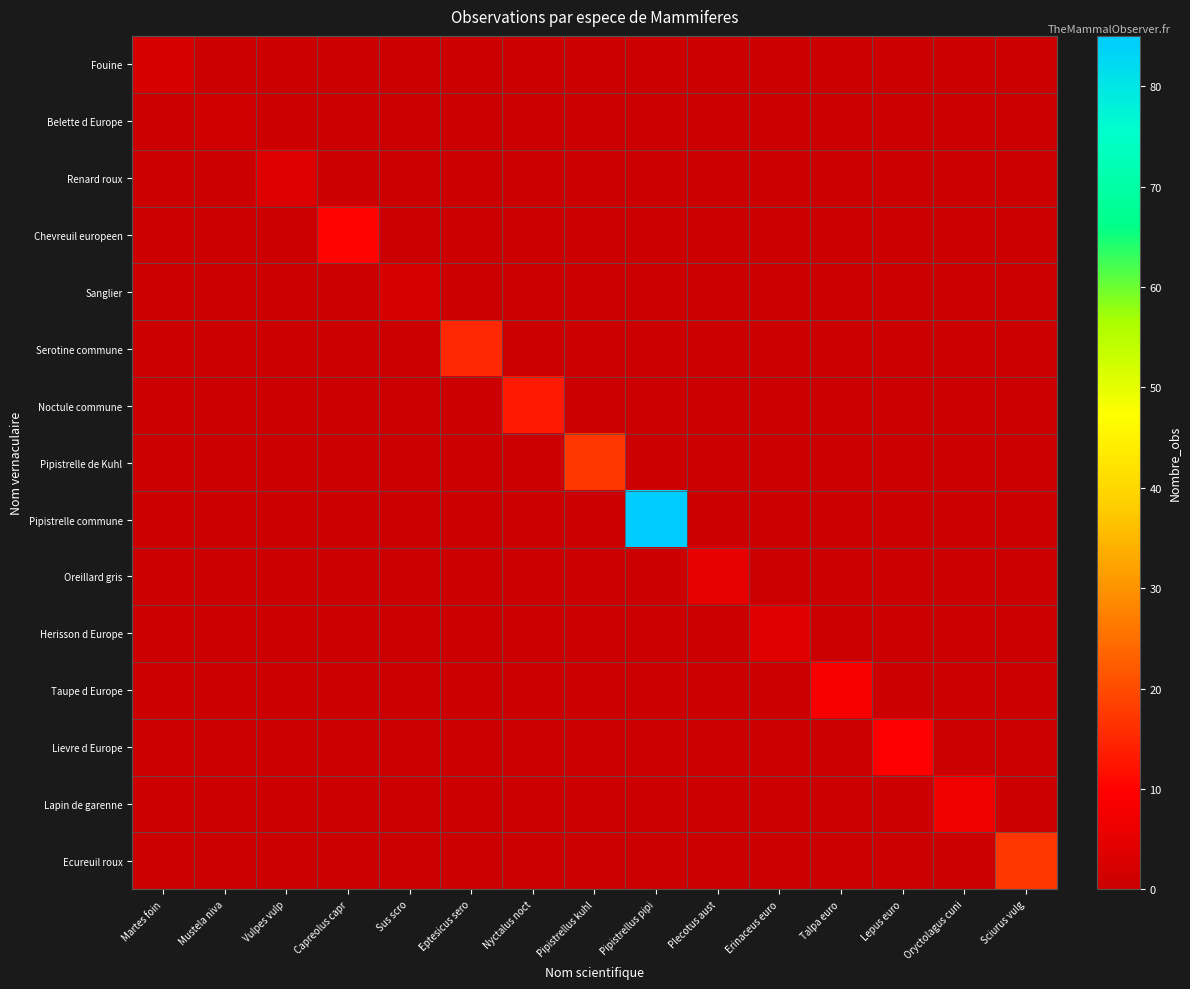

Reading left to right, list all the values displayed in this chart.

Fouine: Martes foin=2	Mustela niva=0	Vulpes vulp=0	Capreolus capr=0	Sus scro=0	Eptesicus sero=0	Nyctalus noct=0	Pipistrellus kuhl=0	Pipistrellus pipi=0	Plecotus aust=0	Erinaceus euro=0	Talpa euro=0	Lepus euro=0	Oryctolagus cuni=0	Sciurus vulg=0
Belette d Europe: Martes foin=0	Mustela niva=1	Vulpes vulp=0	Capreolus capr=0	Sus scro=0	Eptesicus sero=0	Nyctalus noct=0	Pipistrellus kuhl=0	Pipistrellus pipi=0	Plecotus aust=0	Erinaceus euro=0	Talpa euro=0	Lepus euro=0	Oryctolagus cuni=0	Sciurus vulg=0
Renard roux: Martes foin=0	Mustela niva=0	Vulpes vulp=3	Capreolus capr=0	Sus scro=0	Eptesicus sero=0	Nyctalus noct=0	Pipistrellus kuhl=0	Pipistrellus pipi=0	Plecotus aust=0	Erinaceus euro=0	Talpa euro=0	Lepus euro=0	Oryctolagus cuni=0	Sciurus vulg=0
Chevreuil europeen: Martes foin=0	Mustela niva=0	Vulpes vulp=0	Capreolus capr=10	Sus scro=0	Eptesicus sero=0	Nyctalus noct=0	Pipistrellus kuhl=0	Pipistrellus pipi=0	Plecotus aust=0	Erinaceus euro=0	Talpa euro=0	Lepus euro=0	Oryctolagus cuni=0	Sciurus vulg=0
Sanglier: Martes foin=0	Mustela niva=0	Vulpes vulp=0	Capreolus capr=0	Sus scro=2	Eptesicus sero=0	Nyctalus noct=0	Pipistrellus kuhl=0	Pipistrellus pipi=0	Plecotus aust=0	Erinaceus euro=0	Talpa euro=0	Lepus euro=0	Oryctolagus cuni=0	Sciurus vulg=0
Serotine commune: Martes foin=0	Mustela niva=0	Vulpes vulp=0	Capreolus capr=0	Sus scro=0	Eptesicus sero=15	Nyctalus noct=0	Pipistrellus kuhl=0	Pipistrellus pipi=0	Plecotus aust=0	Erinaceus euro=0	Talpa euro=0	Lepus euro=0	Oryctolagus cuni=0	Sciurus vulg=0
Noctule commune: Martes foin=0	Mustela niva=0	Vulpes vulp=0	Capreolus capr=0	Sus scro=0	Eptesicus sero=0	Nyctalus noct=13	Pipistrellus kuhl=0	Pipistrellus pipi=0	Plecotus aust=0	Erinaceus euro=0	Talpa euro=0	Lepus euro=0	Oryctolagus cuni=0	Sciurus vulg=0
Pipistrelle de Kuhl: Martes foin=0	Mustela niva=0	Vulpes vulp=0	Capreolus capr=0	Sus scro=0	Eptesicus sero=0	Nyctalus noct=0	Pipistrellus kuhl=17	Pipistrellus pipi=0	Plecotus aust=0	Erinaceus euro=0	Talpa euro=0	Lepus euro=0	Oryctolagus cuni=0	Sciurus vulg=0
Pipistrelle commune: Martes foin=0	Mustela niva=0	Vulpes vulp=0	Capreolus capr=0	Sus scro=0	Eptesicus sero=0	Nyctalus noct=0	Pipistrellus kuhl=0	Pipistrellus pipi=85	Plecotus aust=0	Erinaceus euro=0	Talpa euro=0	Lepus euro=0	Oryctolagus cuni=0	Sciurus vulg=0
Oreillard gris: Martes foin=0	Mustela niva=0	Vulpes vulp=0	Capreolus capr=0	Sus scro=0	Eptesicus sero=0	Nyctalus noct=0	Pipistrellus kuhl=0	Pipistrellus pipi=0	Plecotus aust=5	Erinaceus euro=0	Talpa euro=0	Lepus euro=0	Oryctolagus cuni=0	Sciurus vulg=0
Herisson d Europe: Martes foin=0	Mustela niva=0	Vulpes vulp=0	Capreolus capr=0	Sus scro=0	Eptesicus sero=0	Nyctalus noct=0	Pipistrellus kuhl=0	Pipistrellus pipi=0	Plecotus aust=0	Erinaceus euro=4	Talpa euro=0	Lepus euro=0	Oryctolagus cuni=0	Sciurus vulg=0
Taupe d Europe: Martes foin=0	Mustela niva=0	Vulpes vulp=0	Capreolus capr=0	Sus scro=0	Eptesicus sero=0	Nyctalus noct=0	Pipistrellus kuhl=0	Pipistrellus pipi=0	Plecotus aust=0	Erinaceus euro=0	Talpa euro=8	Lepus euro=0	Oryctolagus cuni=0	Sciurus vulg=0
Lievre d Europe: Martes foin=0	Mustela niva=0	Vulpes vulp=0	Capreolus capr=0	Sus scro=0	Eptesicus sero=0	Nyctalus noct=0	Pipistrellus kuhl=0	Pipistrellus pipi=0	Plecotus aust=0	Erinaceus euro=0	Talpa euro=0	Lepus euro=9	Oryctolagus cuni=0	Sciurus vulg=0
Lapin de garenne: Martes foin=0	Mustela niva=0	Vulpes vulp=0	Capreolus capr=0	Sus scro=0	Eptesicus sero=0	Nyctalus noct=0	Pipistrellus kuhl=0	Pipistrellus pipi=0	Plecotus aust=0	Erinaceus euro=0	Talpa euro=0	Lepus euro=0	Oryctolagus cuni=7	Sciurus vulg=0
Ecureuil roux: Martes foin=0	Mustela niva=0	Vulpes vulp=0	Capreolus capr=0	Sus scro=0	Eptesicus sero=0	Nyctalus noct=0	Pipistrellus kuhl=0	Pipistrellus pipi=0	Plecotus aust=0	Erinaceus euro=0	Talpa euro=0	Lepus euro=0	Oryctolagus cuni=0	Sciurus vulg=17